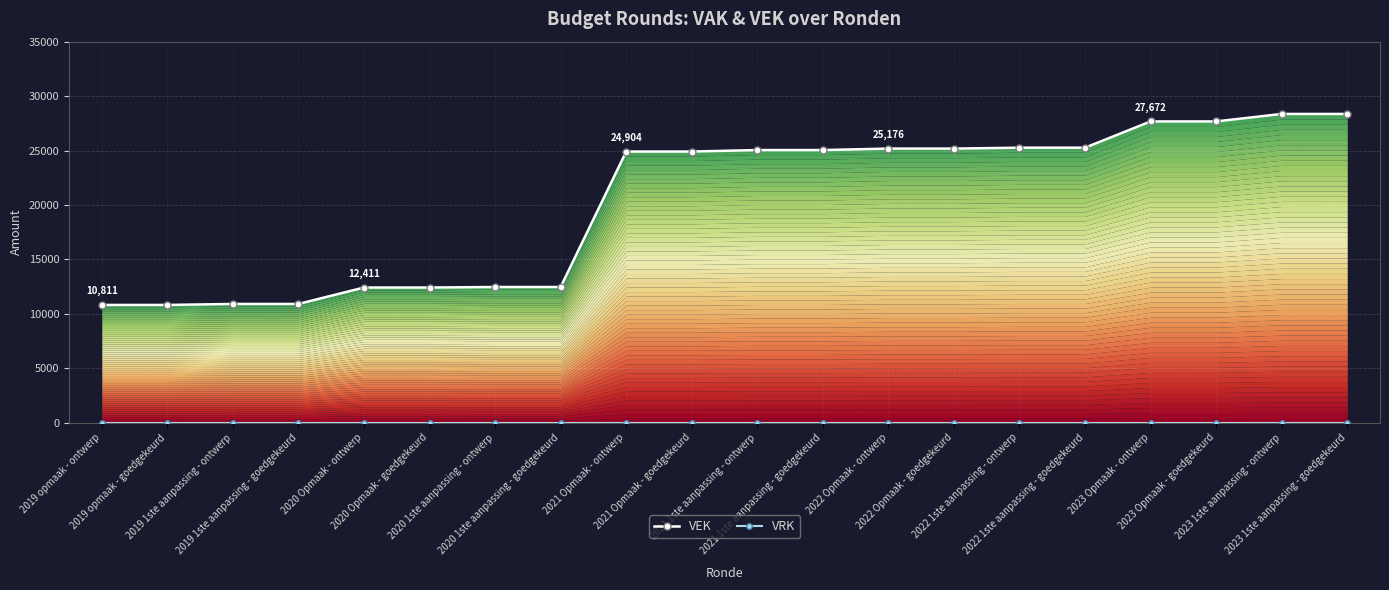

How many data points in VEK are less than 25042?

10